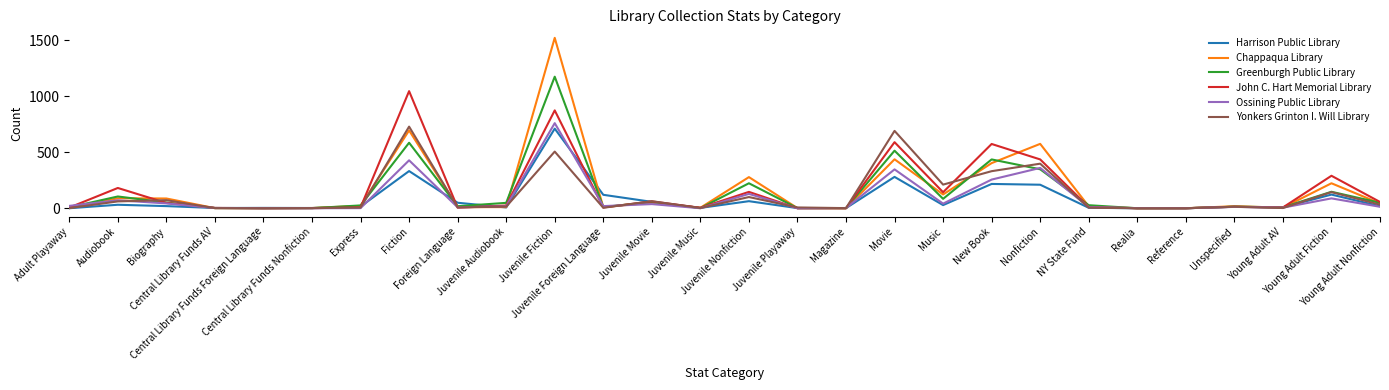

The value of Yonkers Grinton I. Will Library at Adult Playaway is 1. True or false?

True